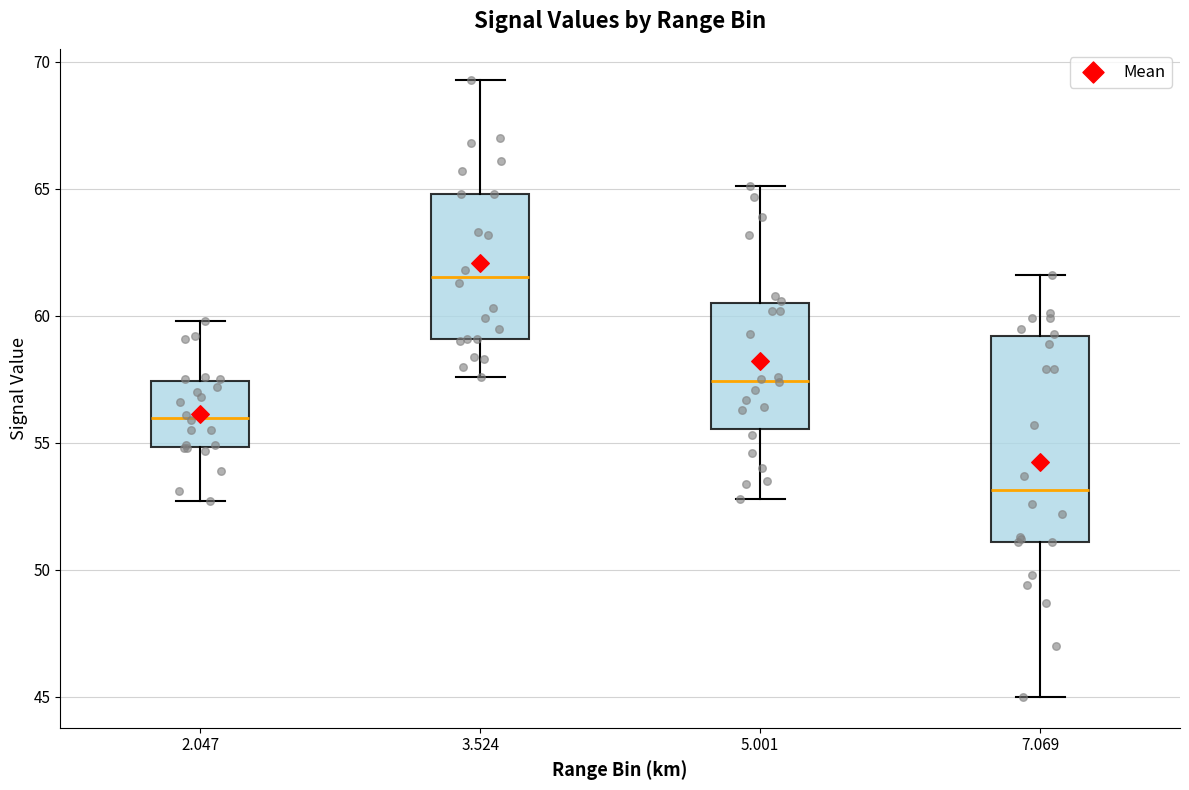

Which box is the tallest, from its lower edge to its upper edge?

7.069